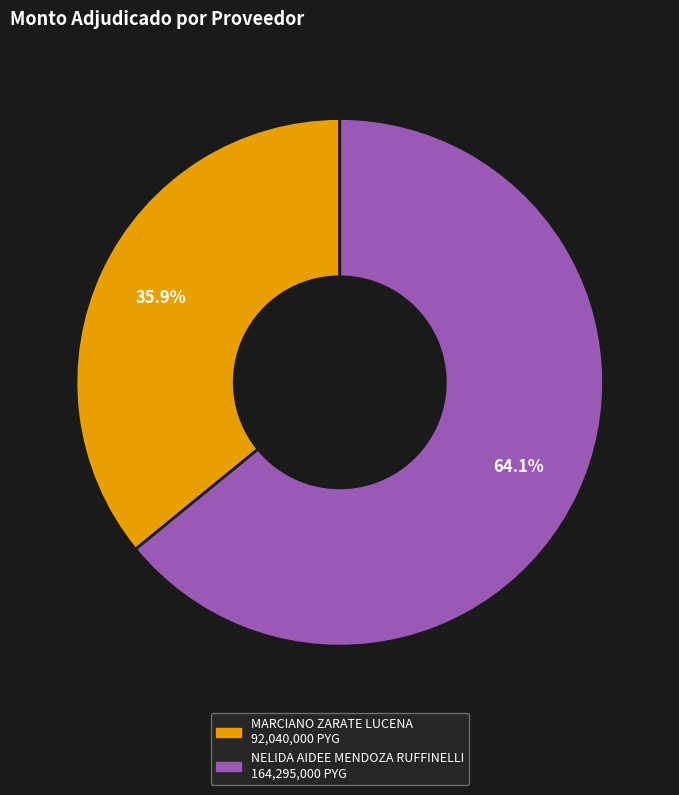

Combined, what portion of the pie is MARCIANO ZARATE LUCENA and NELIDA AIDEE MENDOZA RUFFINELLI?

100.0%